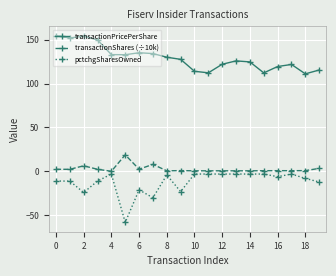

What is the sum of all transactionShares (÷10k) values?

54.8